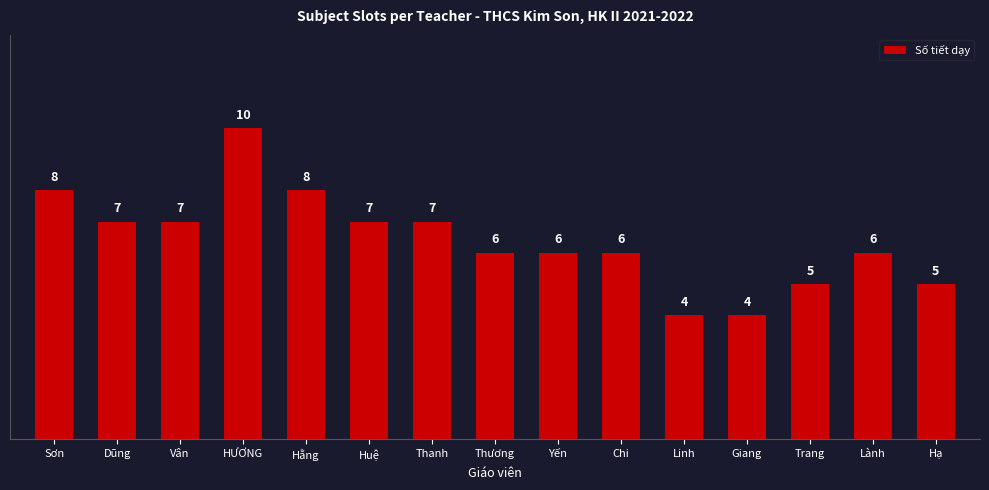

What is the value of the 2nd bar from the left?

7